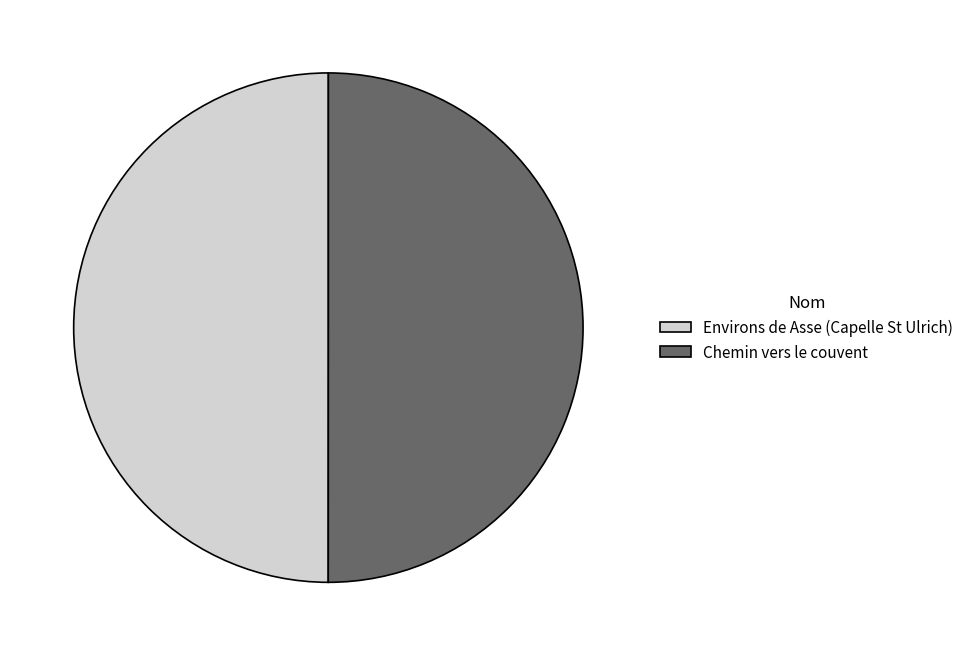

The Environs de Asse (Capelle St Ulrich) slice represents 61% of the pie. True or false?

False